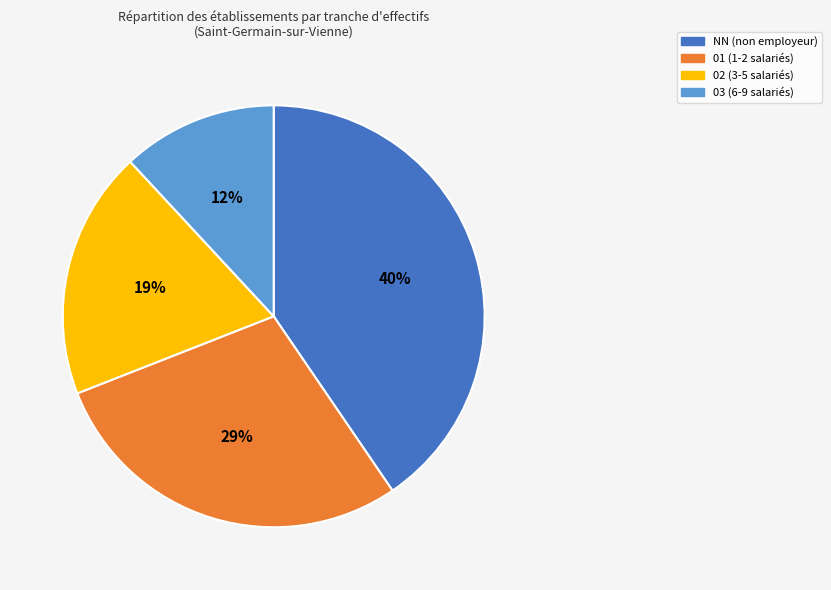

Does NN represent more than half of the total?

No